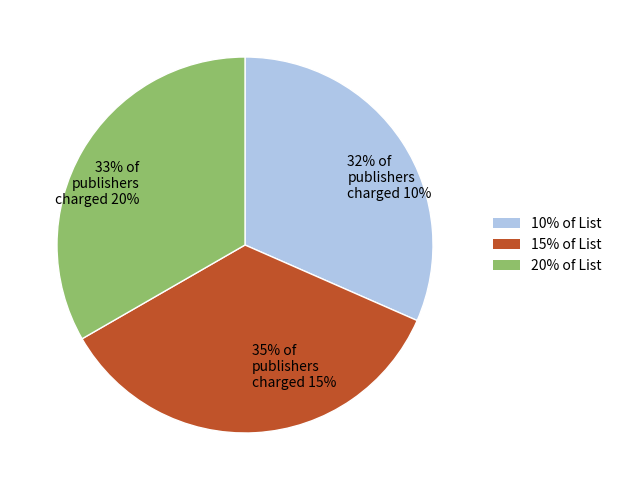

To the nearest percent, what is the combined percentage of 33% of publishers charged 20% and 32% of publishers charged 10%?

65%